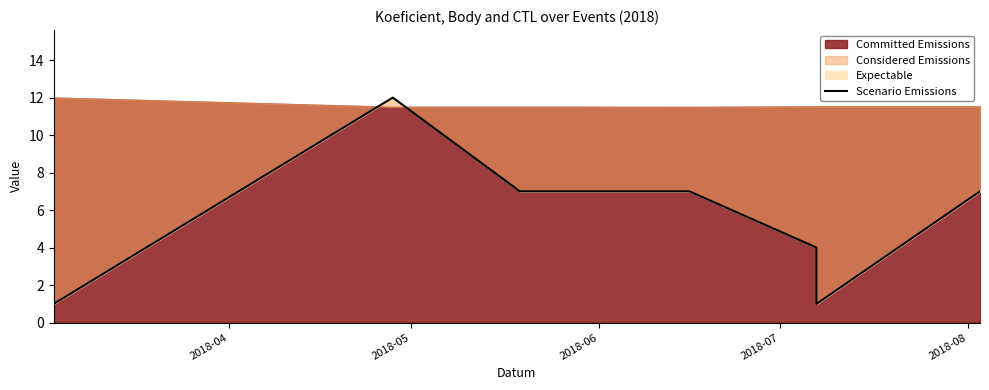

What is the greatest value displayed?

12